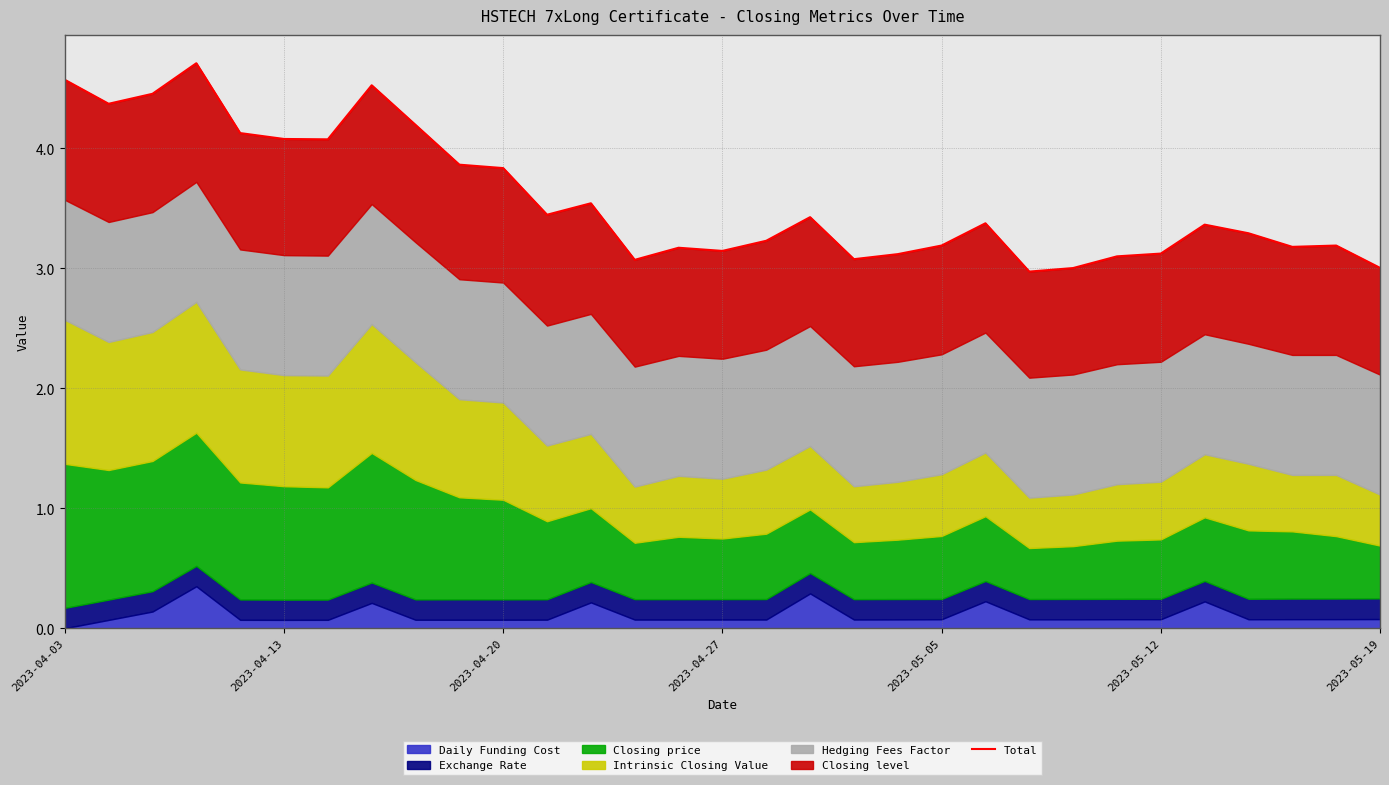

How many values are below 3?

1